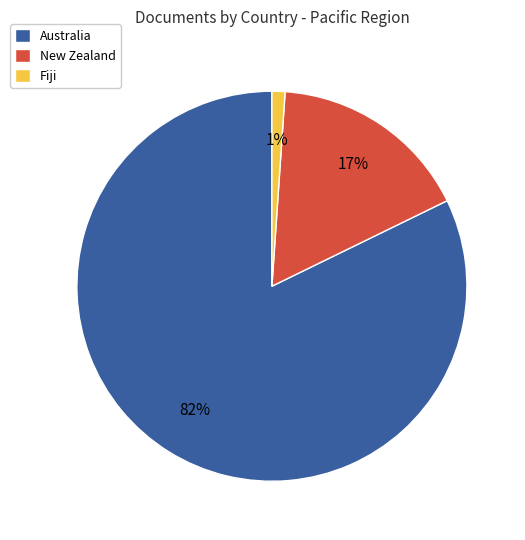

Do Fiji and Australia together represent more than half of the pie?

Yes